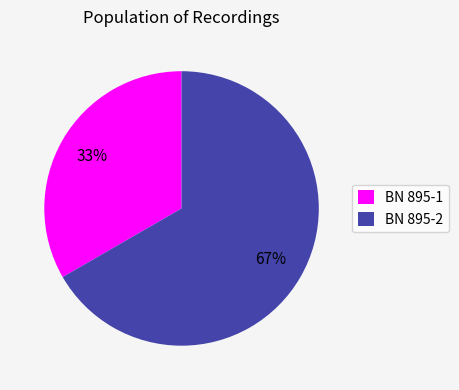

Is it true that BN 895-2 is 67% of the pie?

True